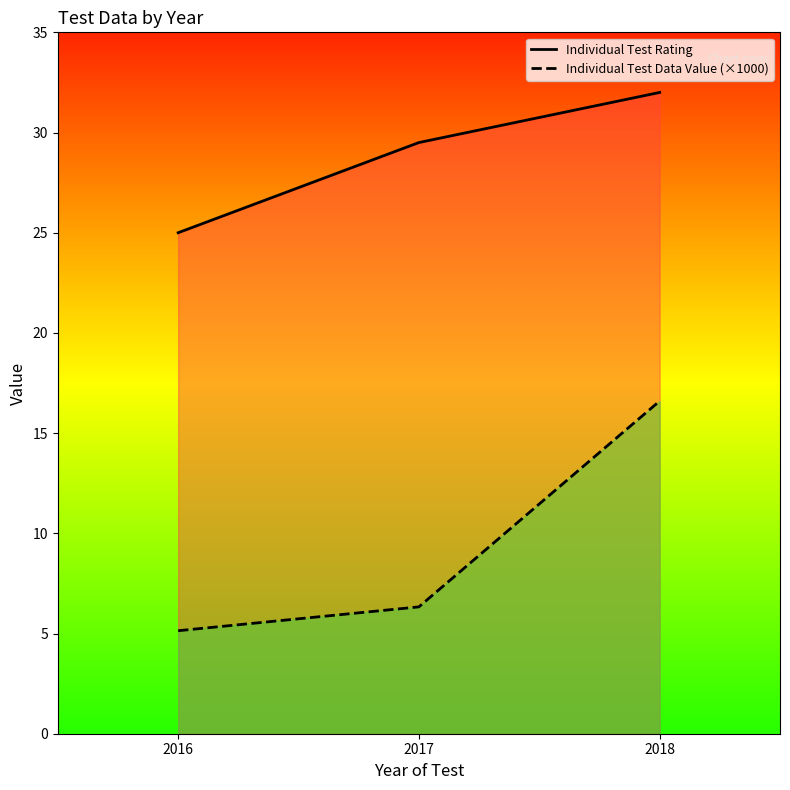

What is the total value across all series at 2016?

30.1